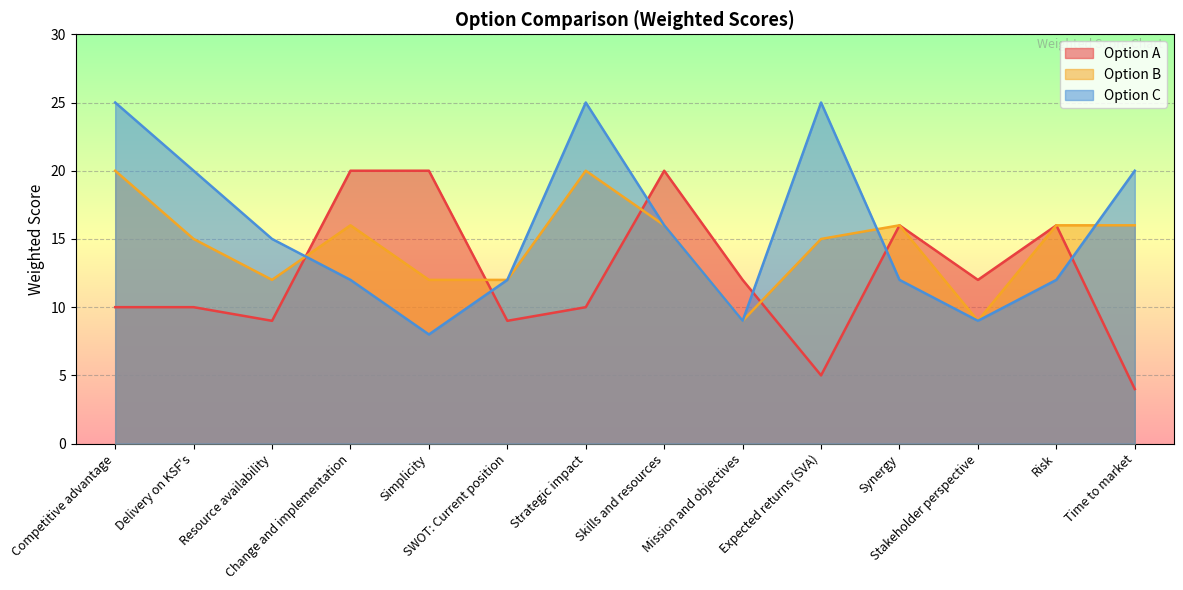

What is the value of the Option B point at the 3rd from the left?

12